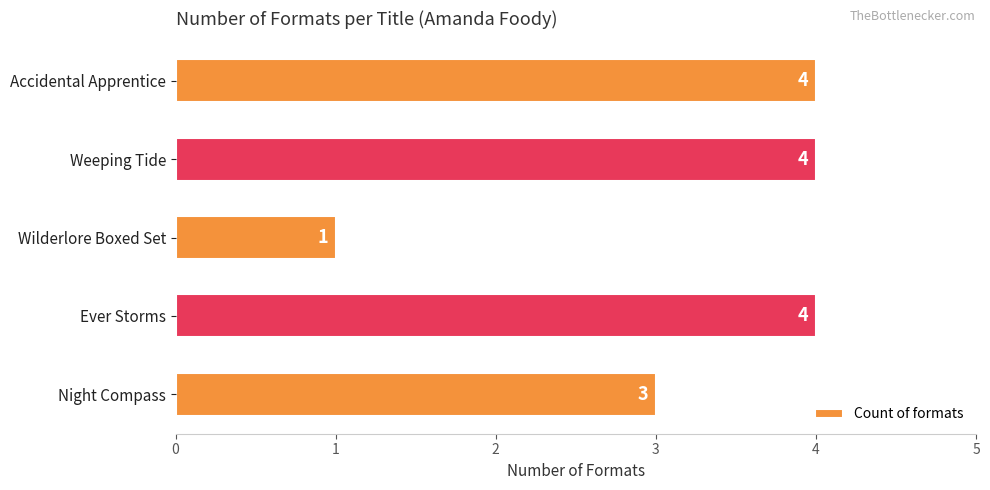

Which label corresponds to the smallest value in the chart?

Wilderlore Boxed Set